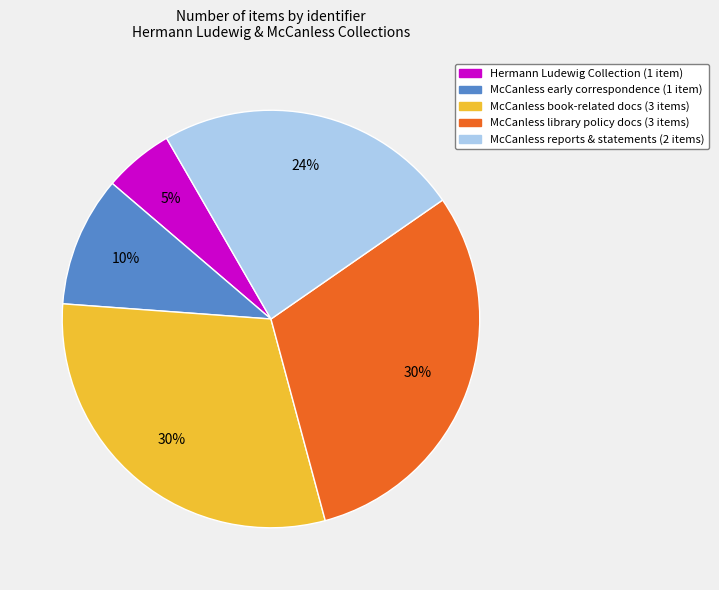

Is there any slice that represents more than half of the pie?

No